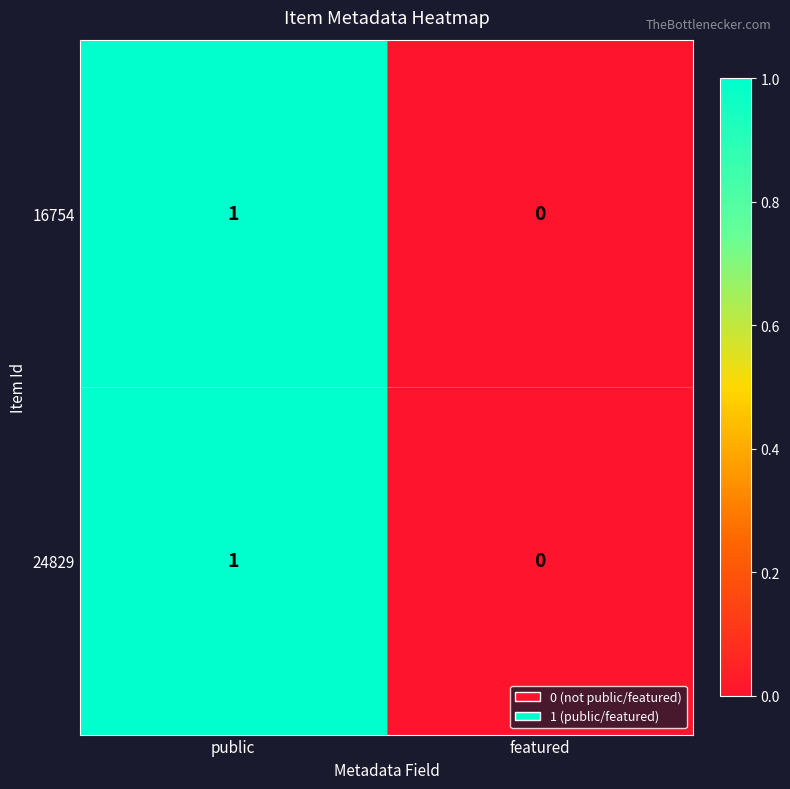

Which category has the highest value in the 16754 series?

public